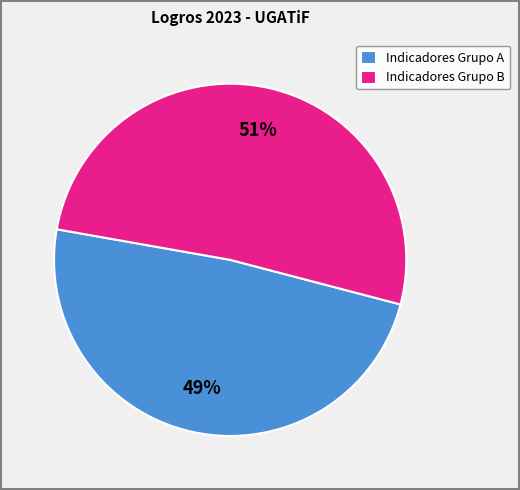

Which has a higher value, Indicadores Grupo B or Indicadores Grupo A?

Indicadores Grupo B